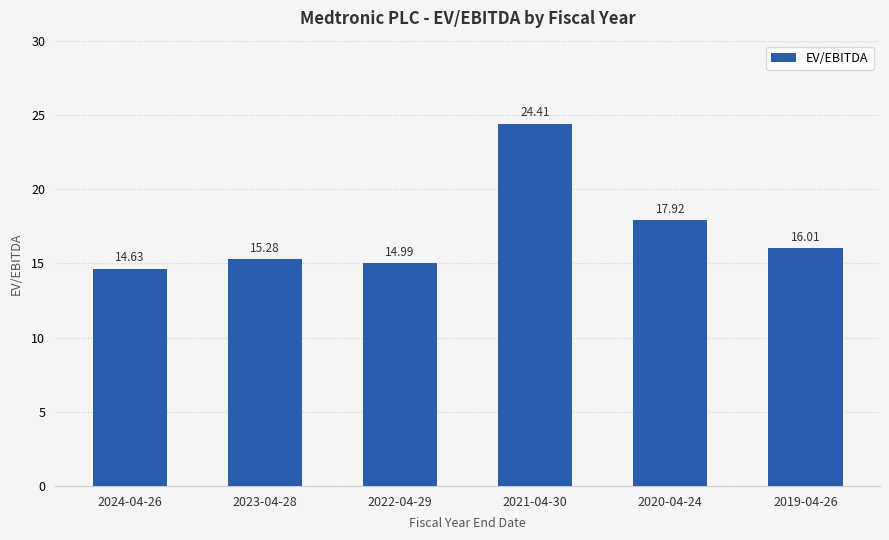

What is the smallest value displayed?

14.6